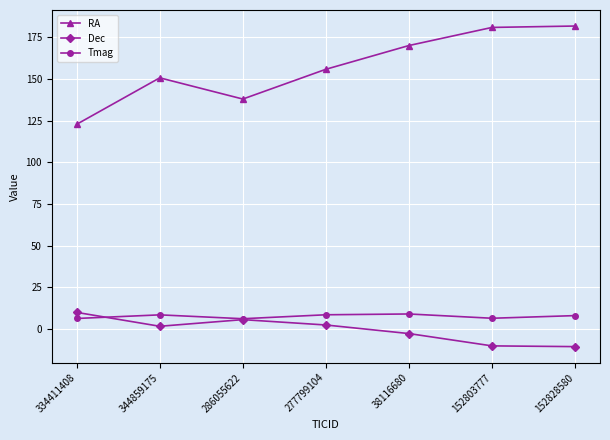

What is the spread (max minus min) of values at 152828580?

192.6